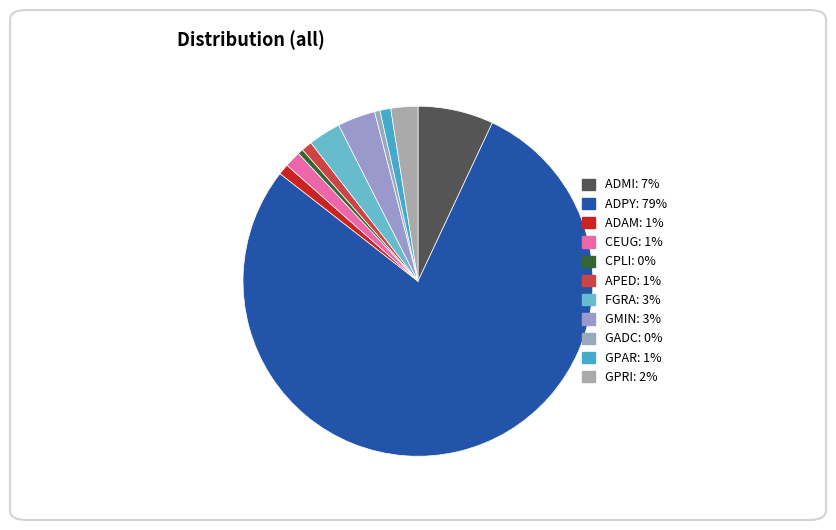

The FGRA slice represents 3% of the pie. True or false?

True